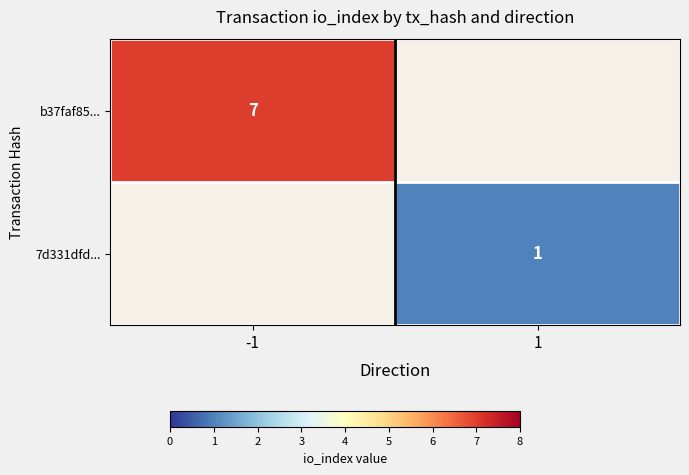

How many series are shown in this chart?

2